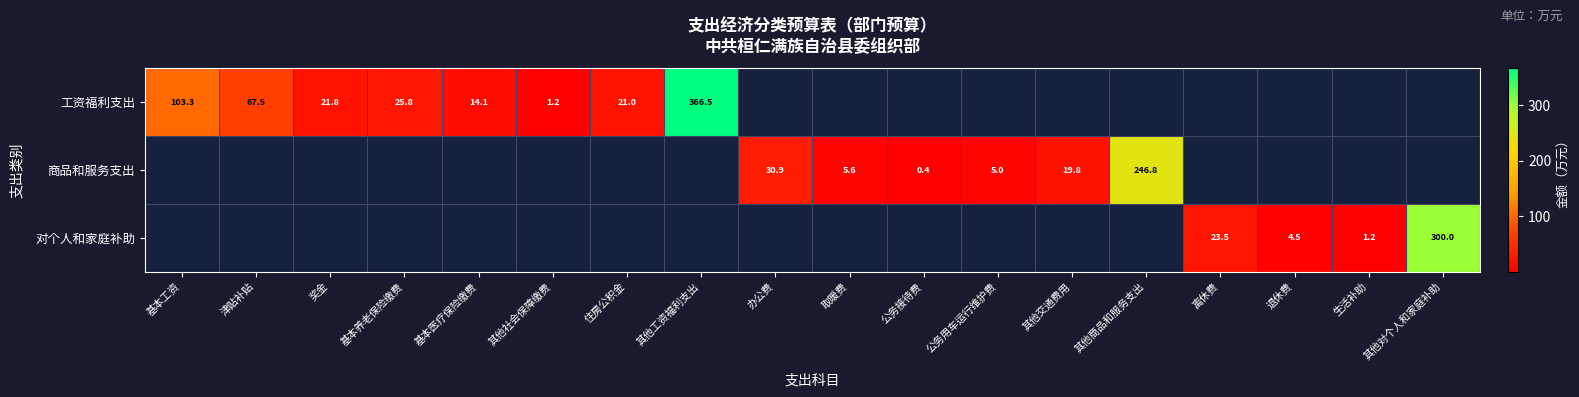

Is the value of 对个人和家庭补助 at 退休费 greater than the value of 工资福利支出 at 其他社会保障缴费?

Yes